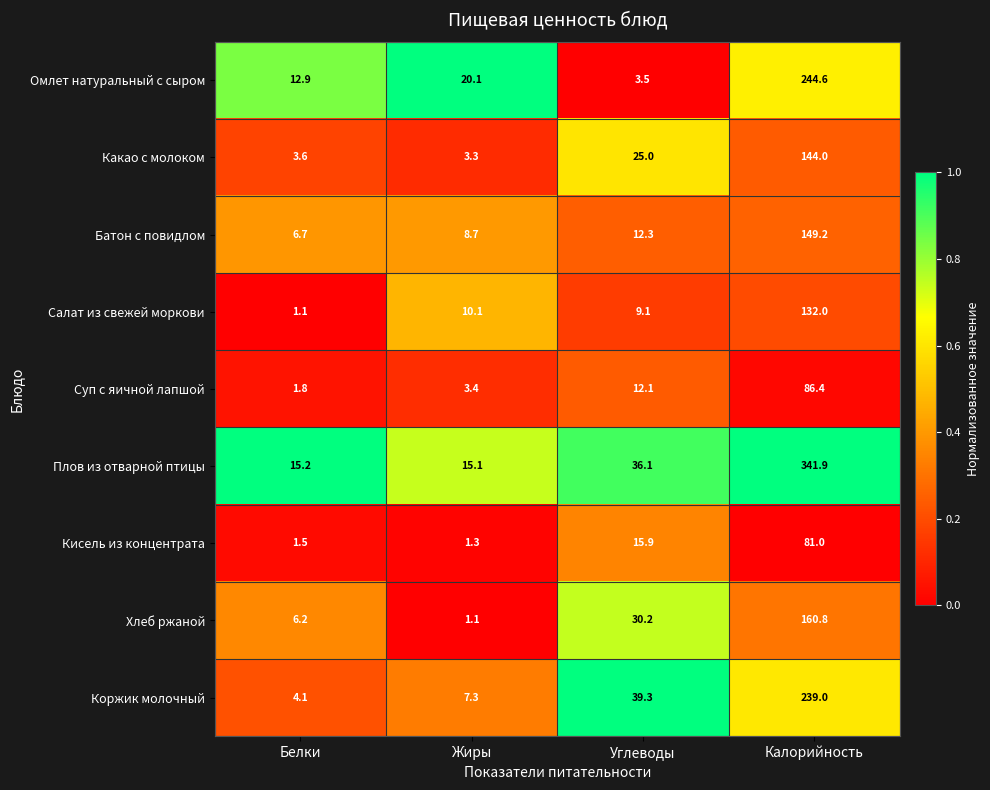

What is the difference between the maximum and minimum values in the Омлет натуральный с сыром series?

241.1